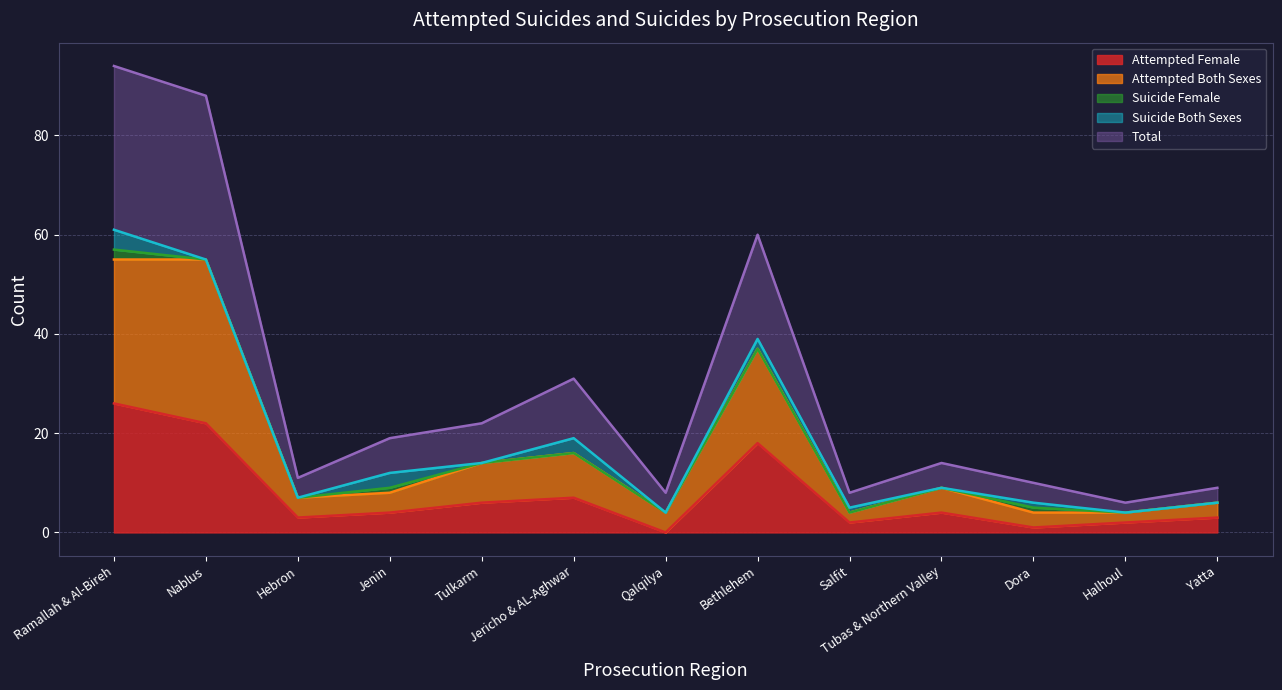

Does the chart have visible grid lines?

Yes